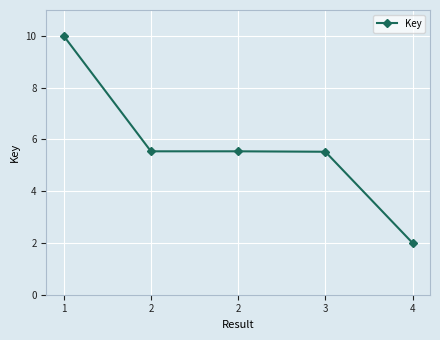

At which category does the chart reach its minimum across all series?

4